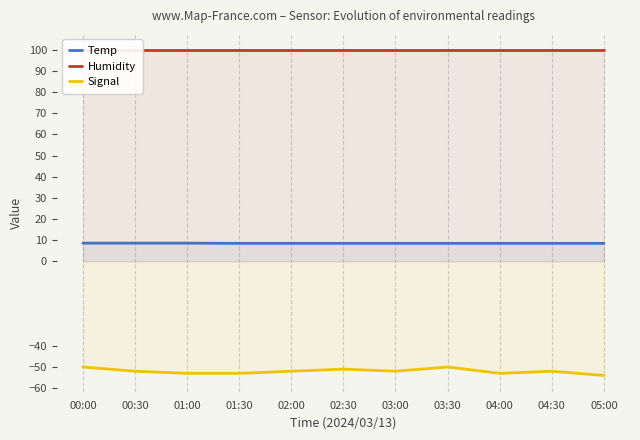

What are all the series names shown in the legend?

Temp, Humidity, Signal